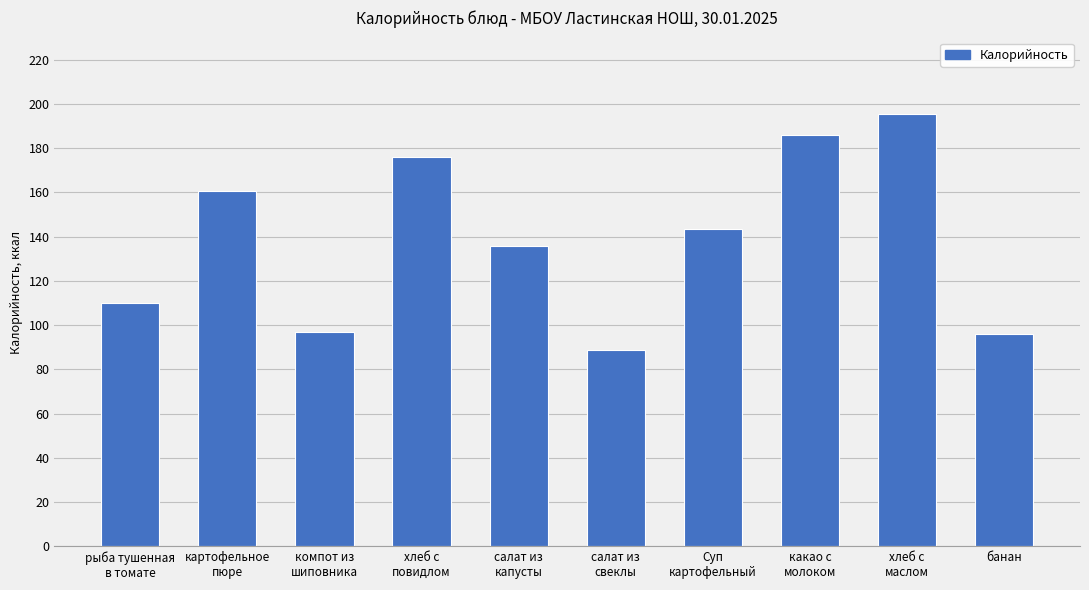

What is the greatest value displayed?

195.5